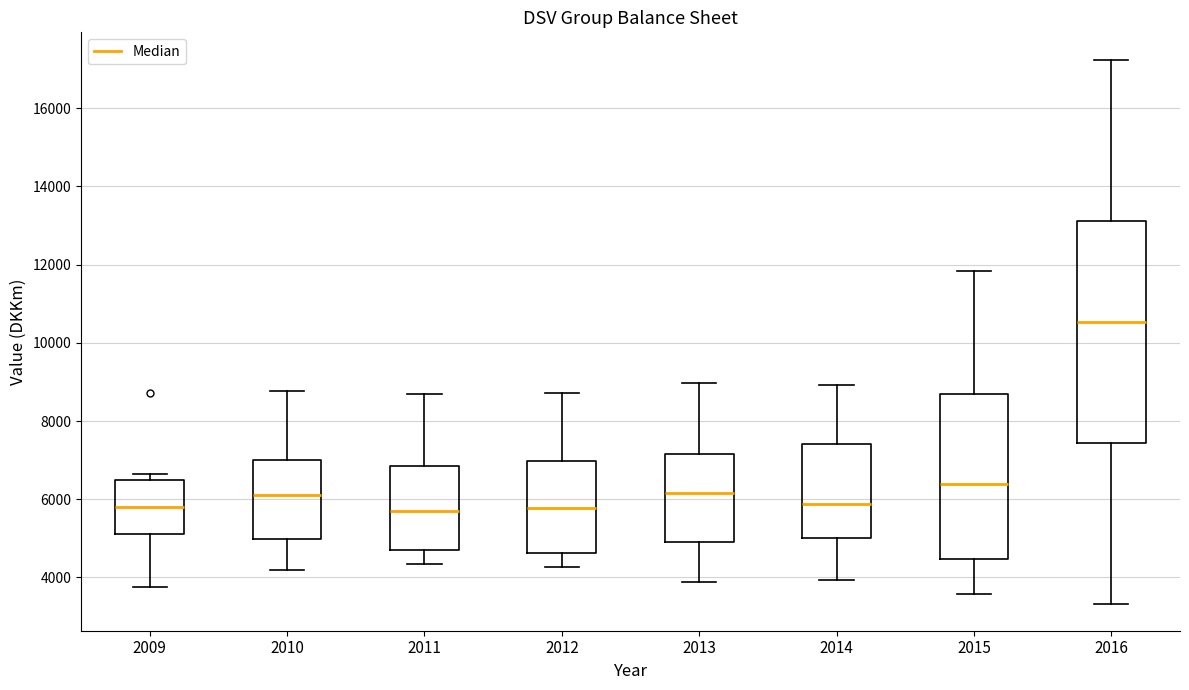

Comparing the boxes themselves (not the whiskers), which one is the tallest?

2016